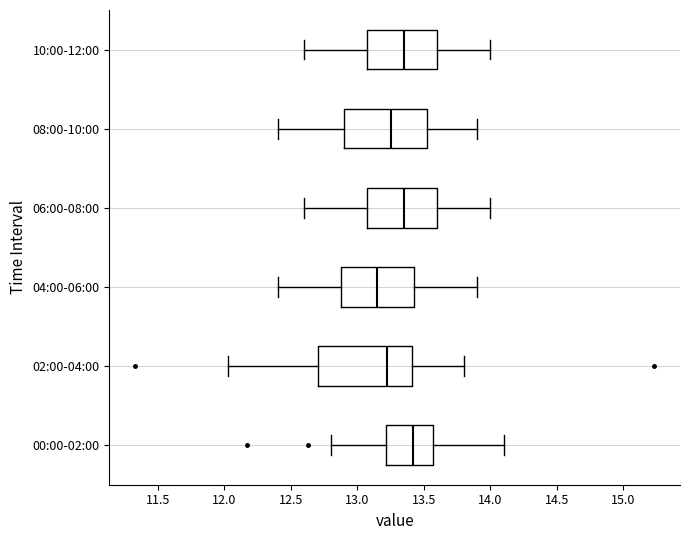

Which box's median line is the furthest to the right?

00:00-02:00